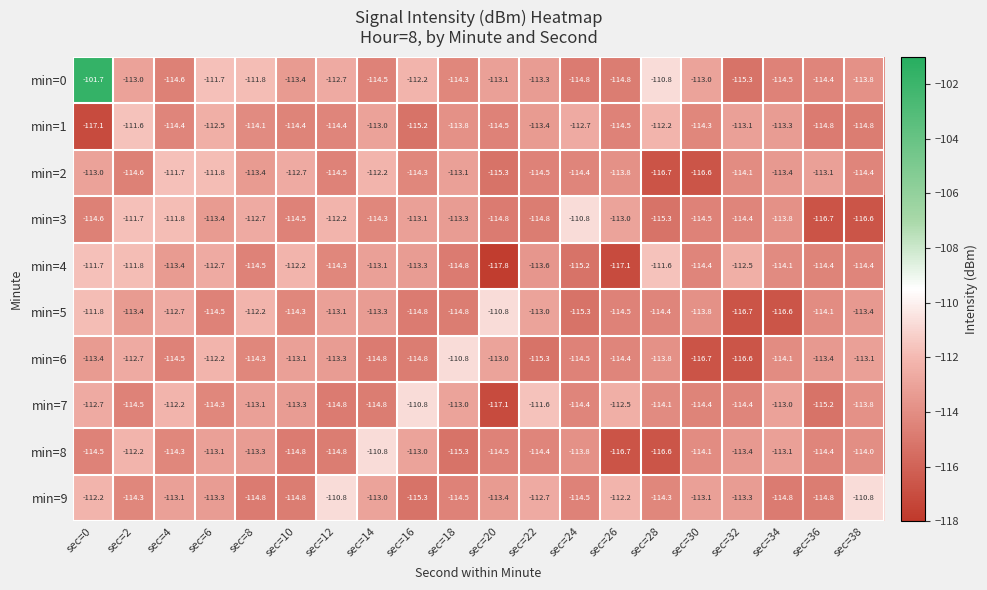

Is the value of min=2 at sec=14 greater than the value of min=4 at sec=6?

Yes